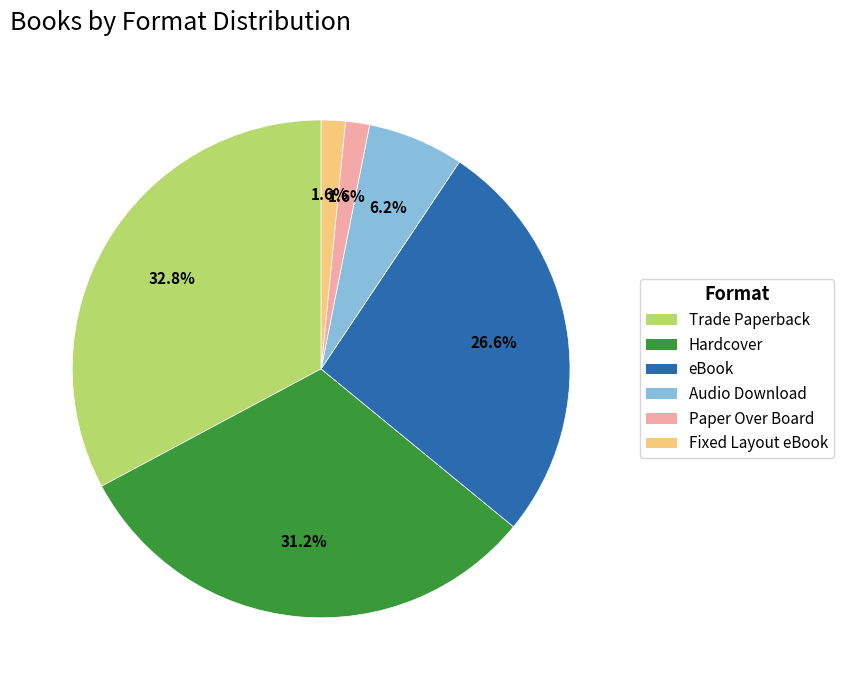

Is there any slice that represents more than half of the pie?

No